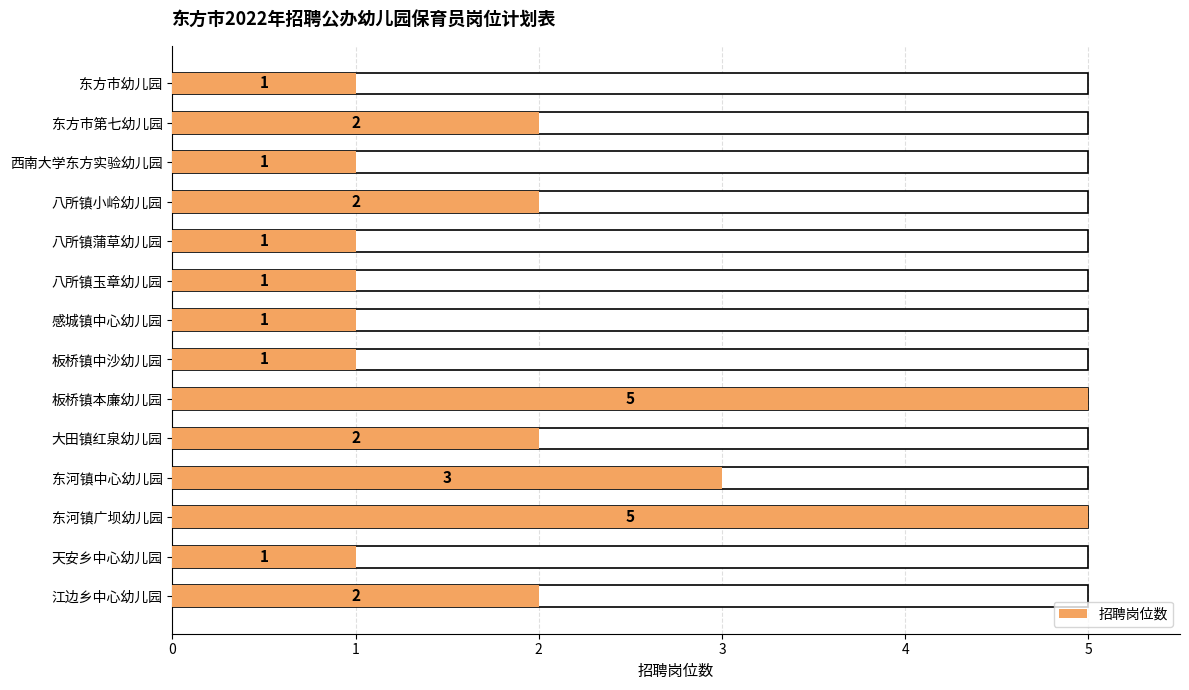

The chart shows a value of 1 at 八所镇蒲草幼儿园. True or false?

True